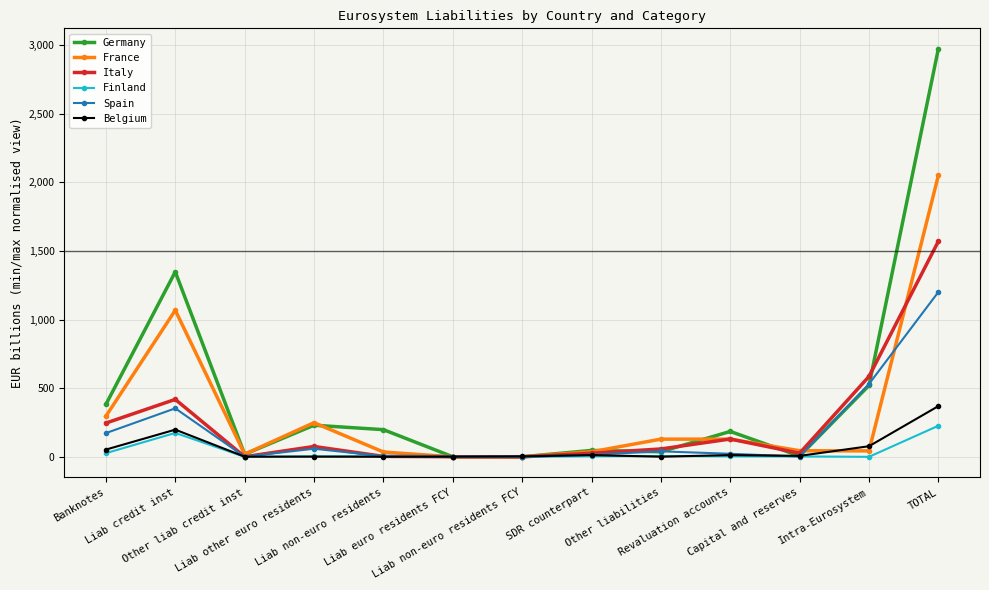

What is the total value across all series at Revaluation accounts?

482.5